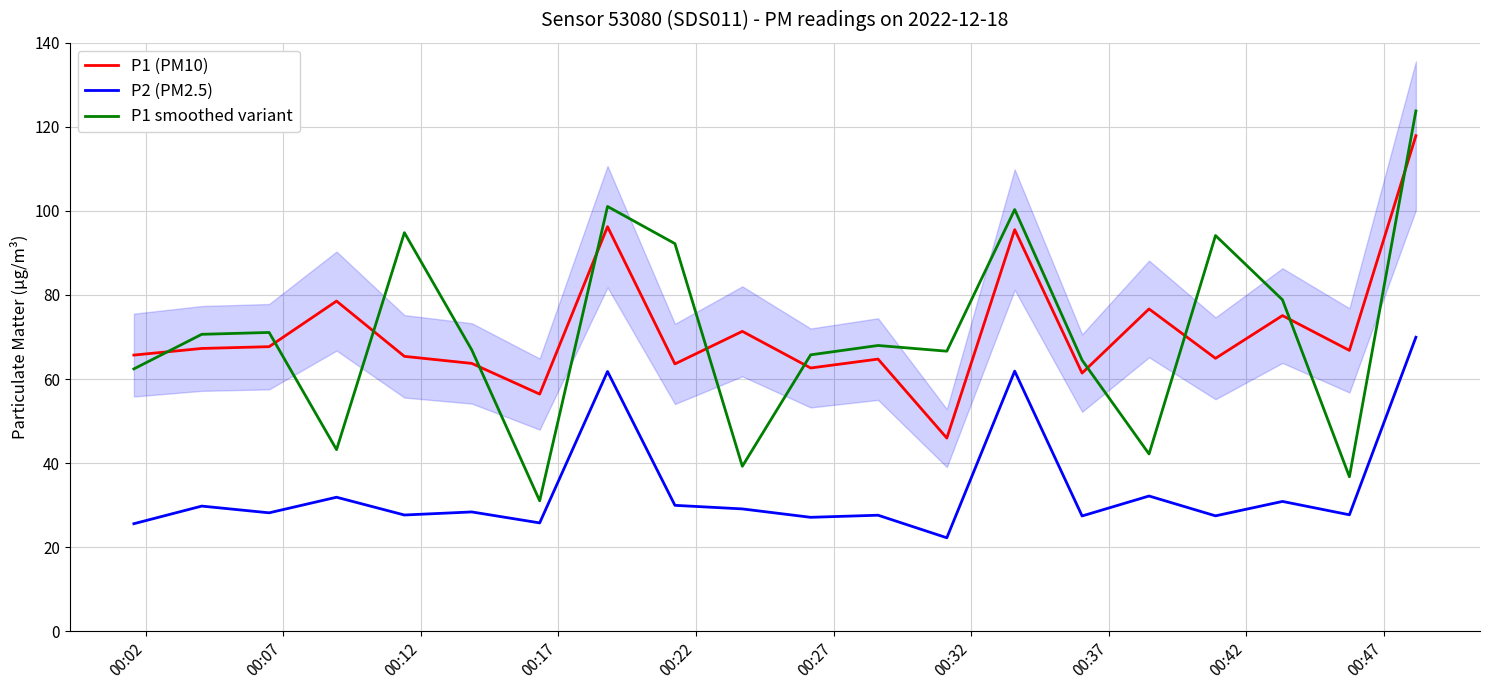

True or false: P1 smoothed variant and P2 (PM2.5) intersect in this chart.

False